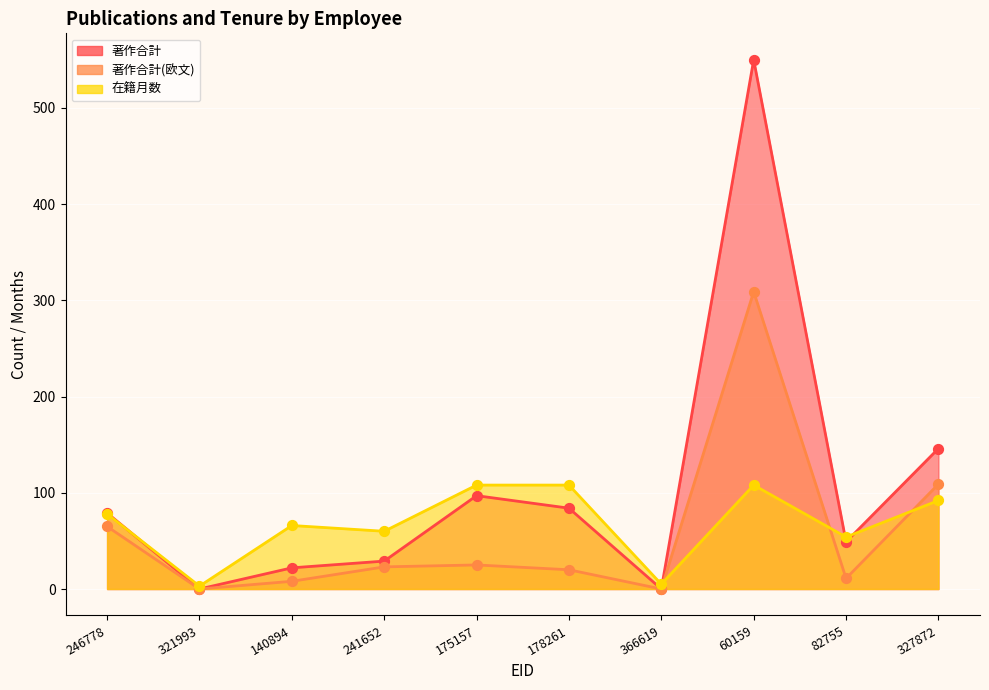

Which series contains the highest Y value?

著作合計